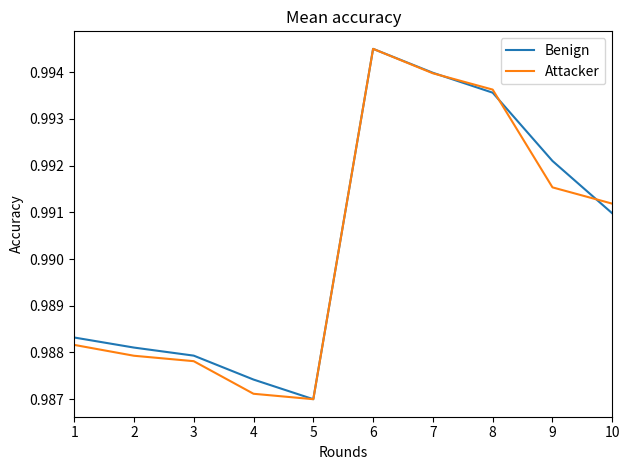

Where is the first local minimum for Benign?

5